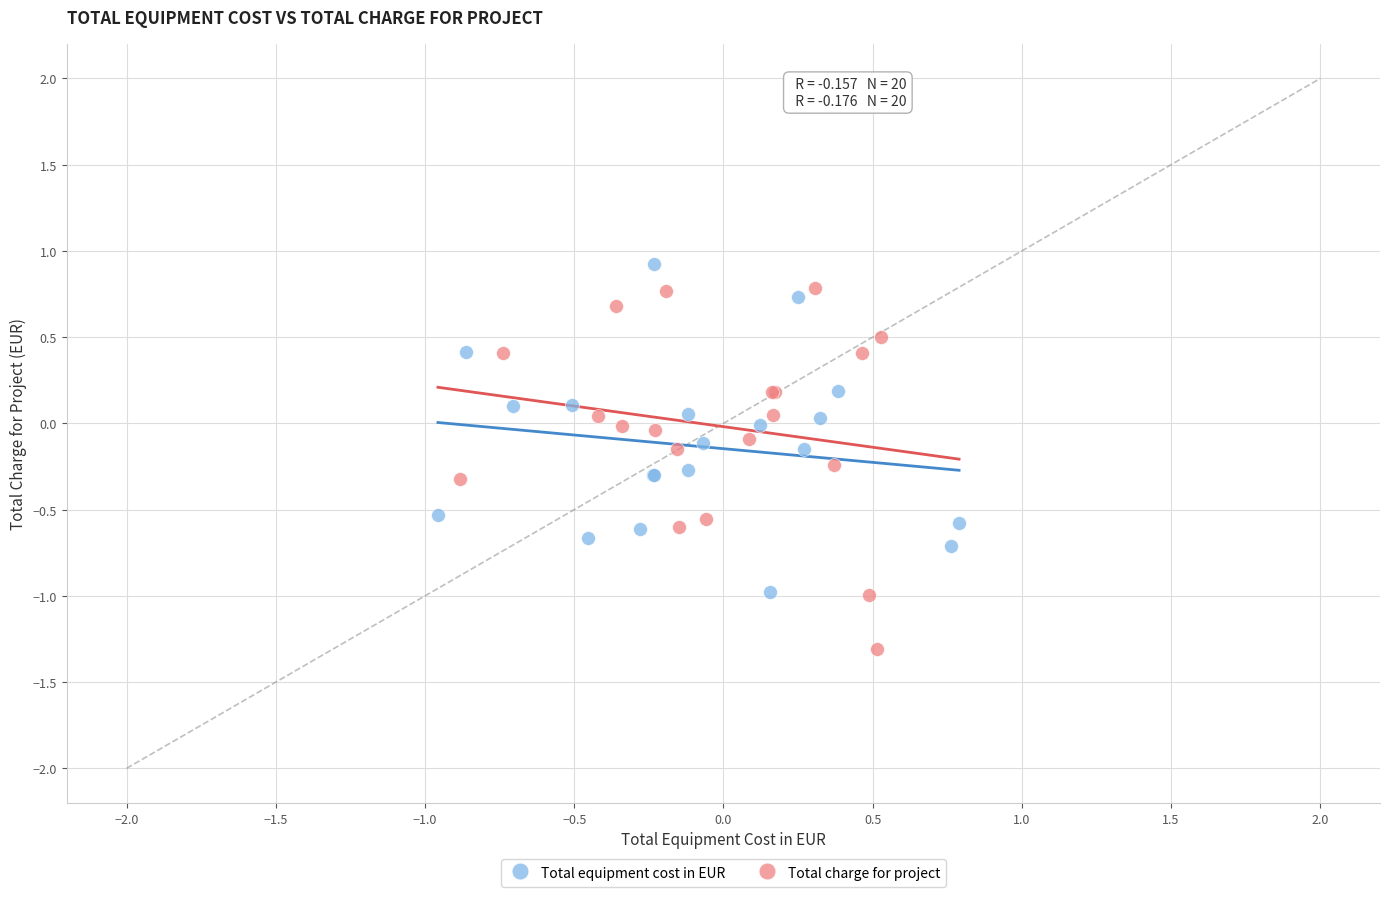

Which series contains the lowest Y value?

Total charge for project